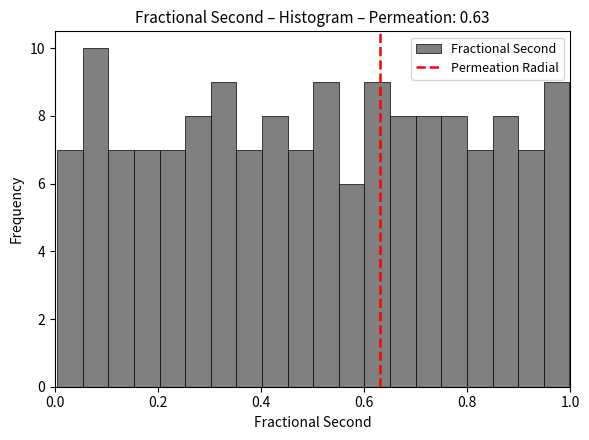

Around what value on the x-axis is the tallest bar? Give the approximate position of its centre, as read against the axis.

0.08